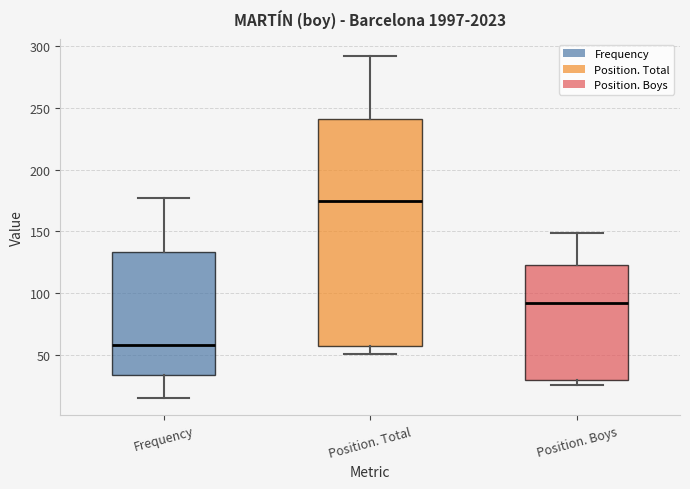

Which box's median line is the lowest?

Frequency